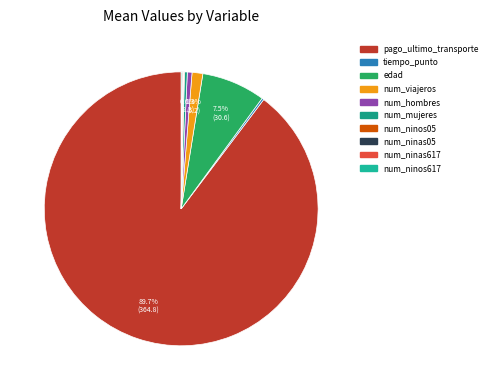

What is the largest slice in the pie chart?

pago_ultimo_transporte